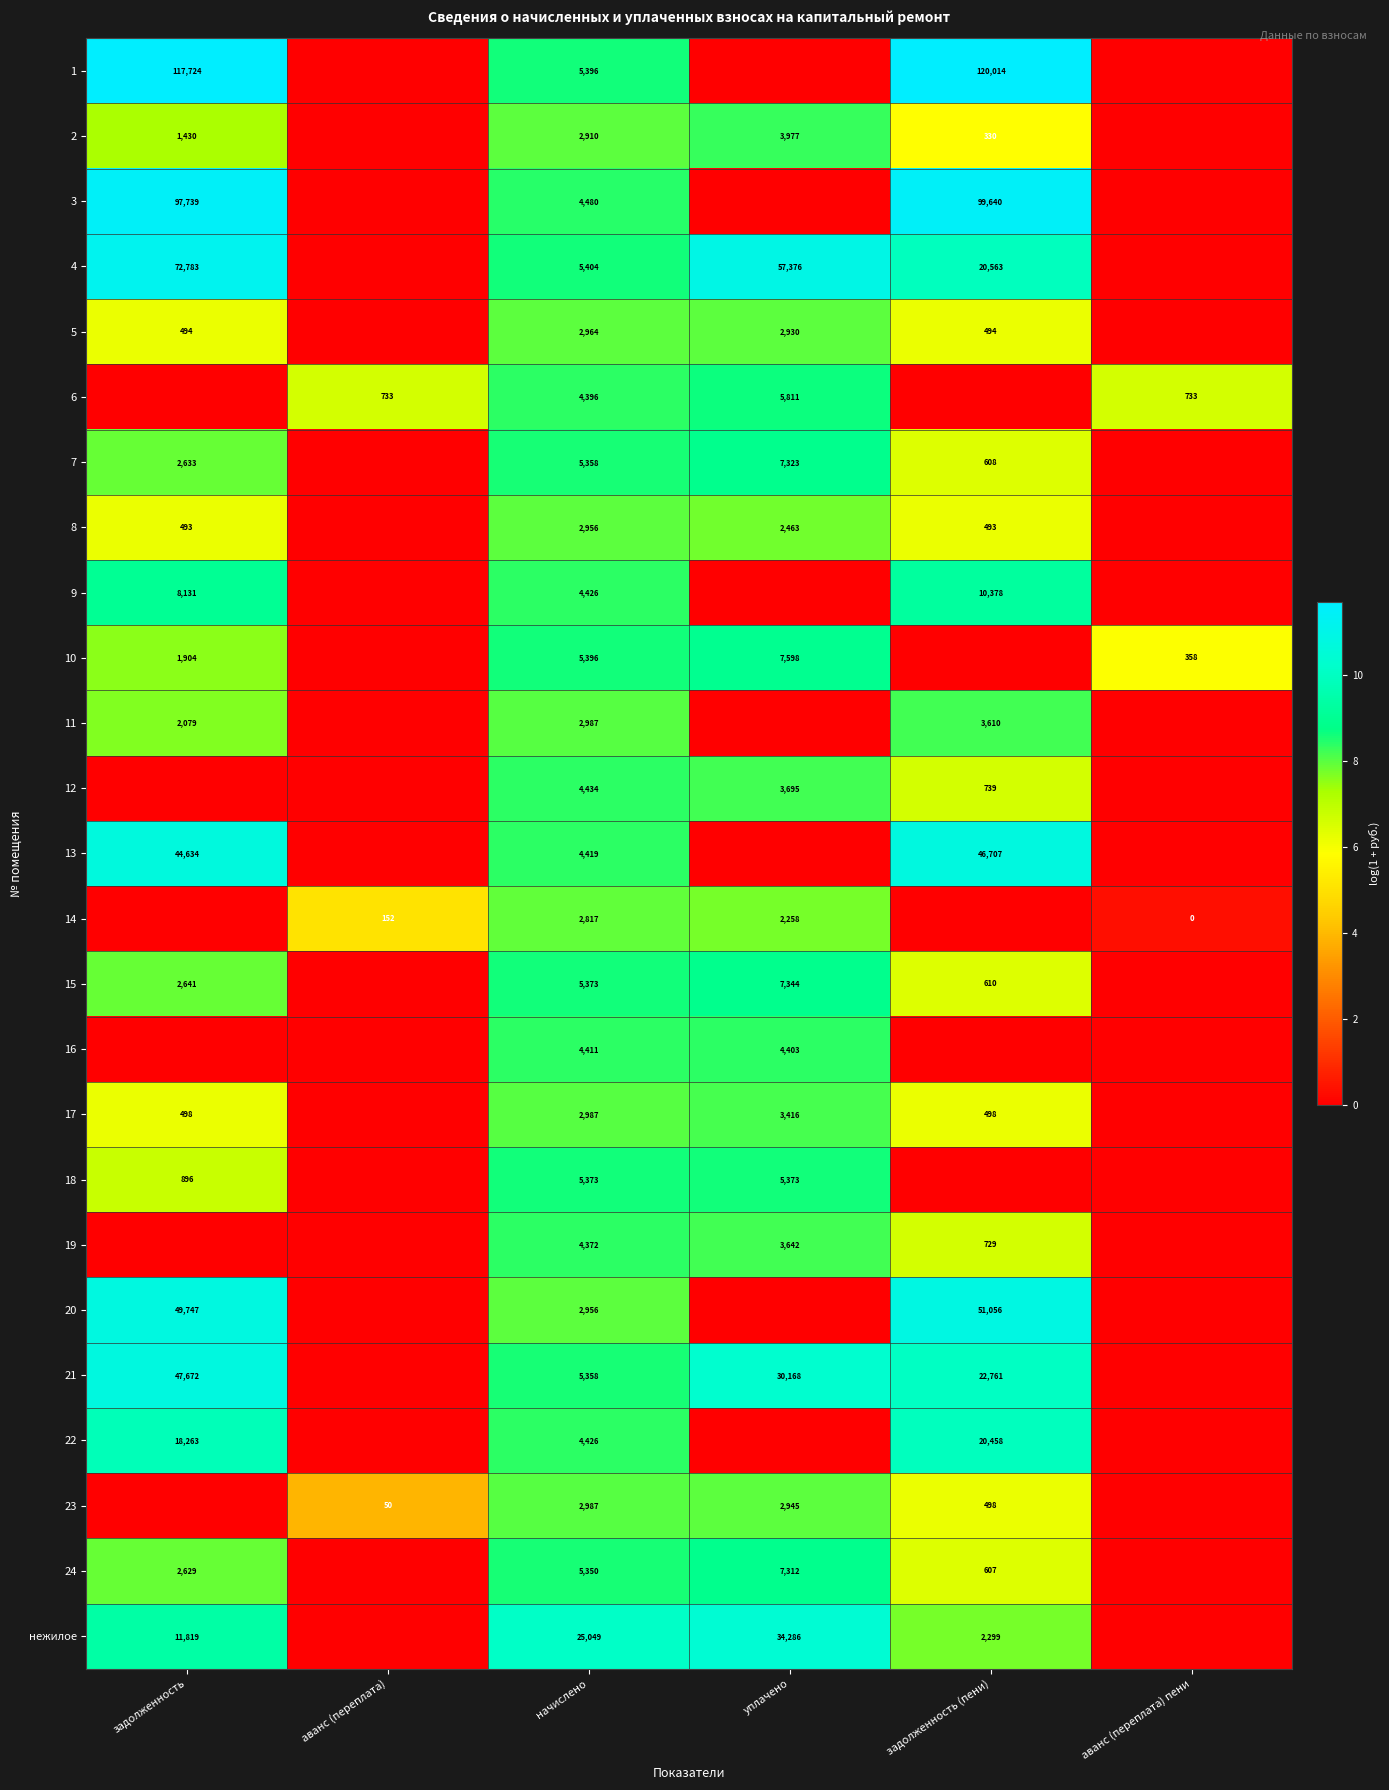

Between задолженность (пени) and аванс (переплата) пени, which is larger?

задолженность (пени)